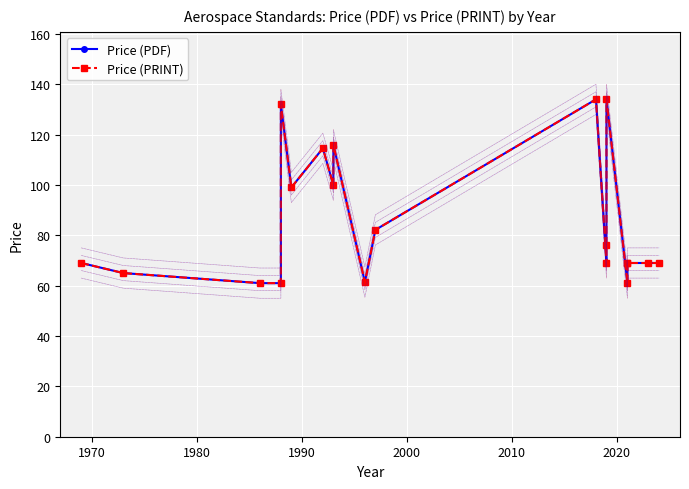

In Price (PDF), how many points are lower than both neighbors (excluding endpoints)?

5